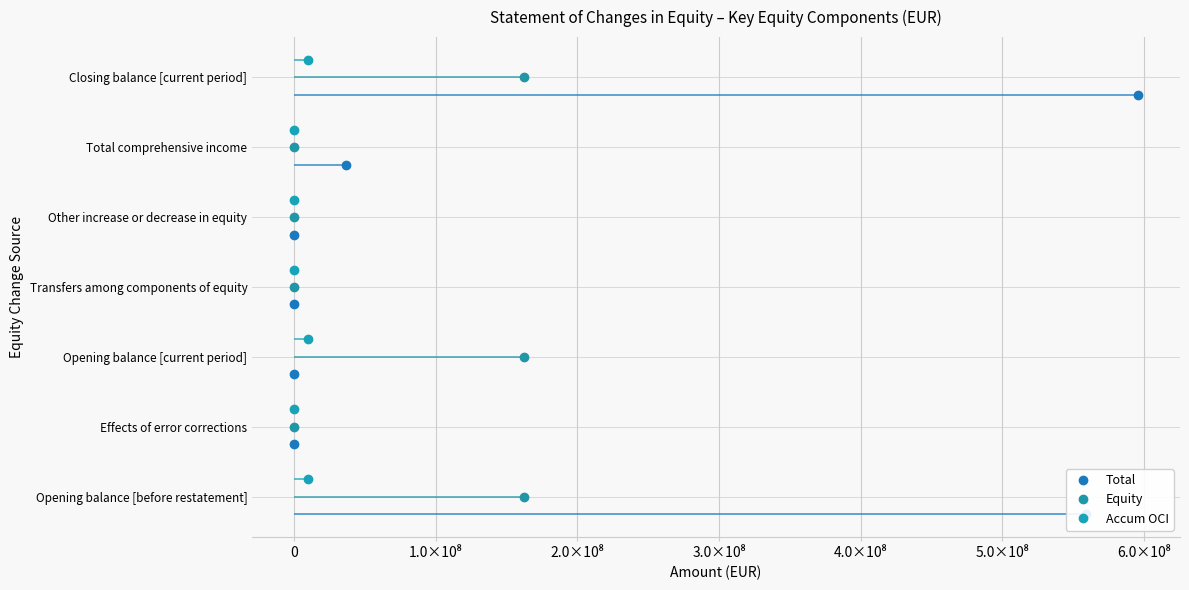

What is the value of the Total point at the 7th from the left?

5.8